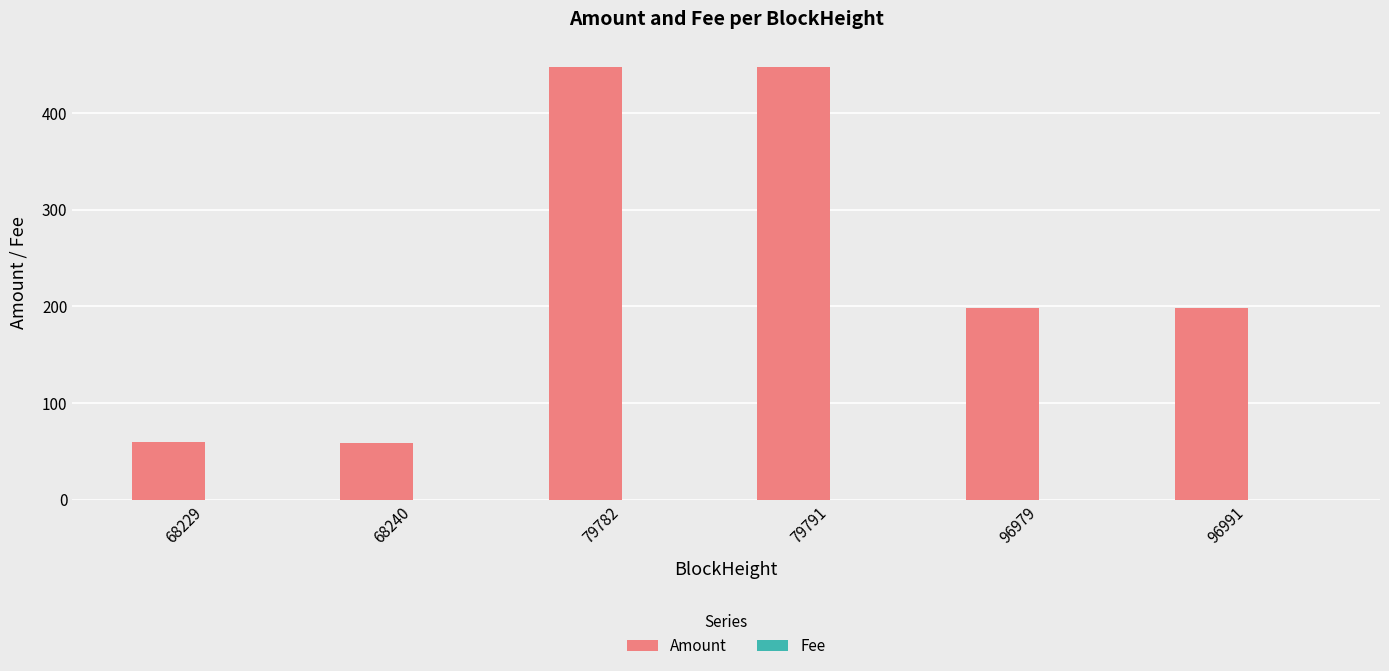

What is the greatest value displayed?

447.3